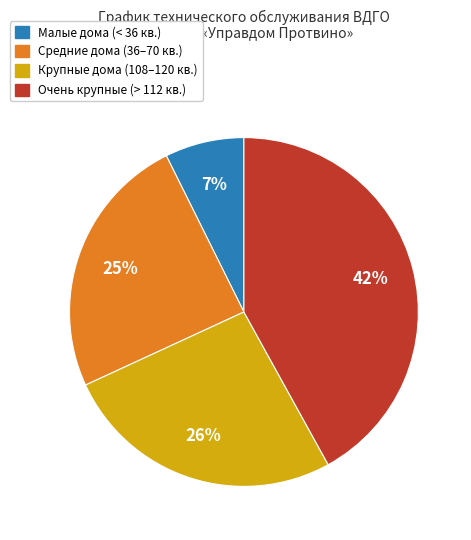

To the nearest percent, what is the average slice percentage?

25%